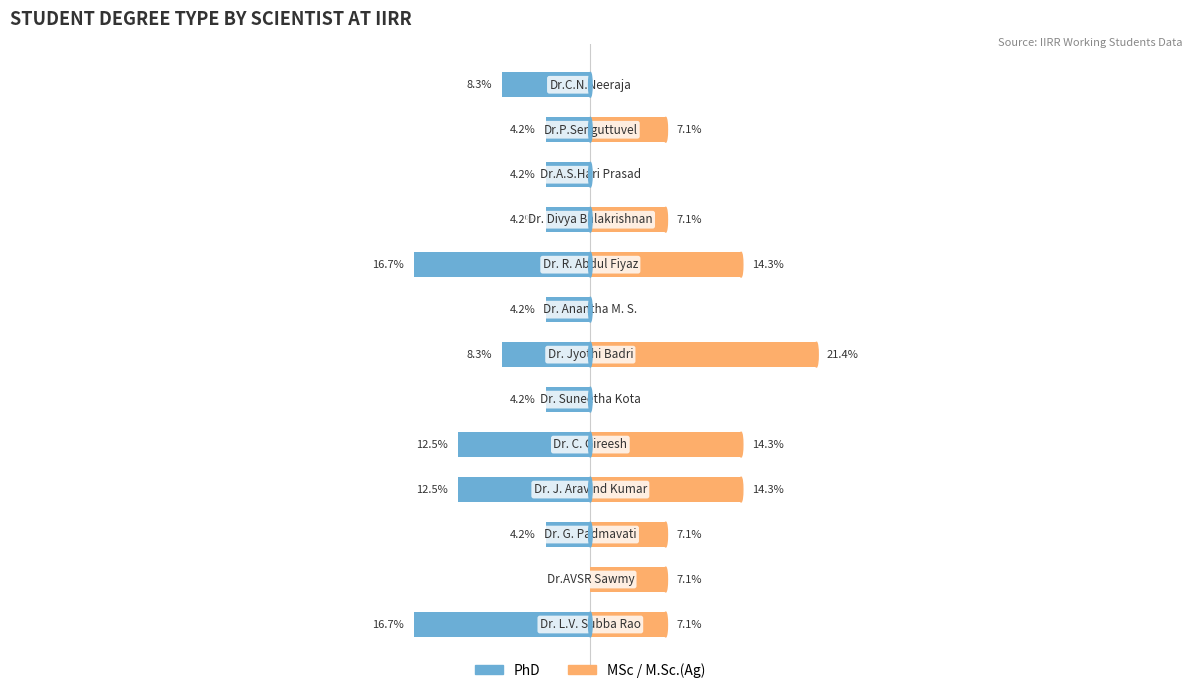

What are all the series names shown in the legend?

PhD, MSc / M.Sc.(Ag)